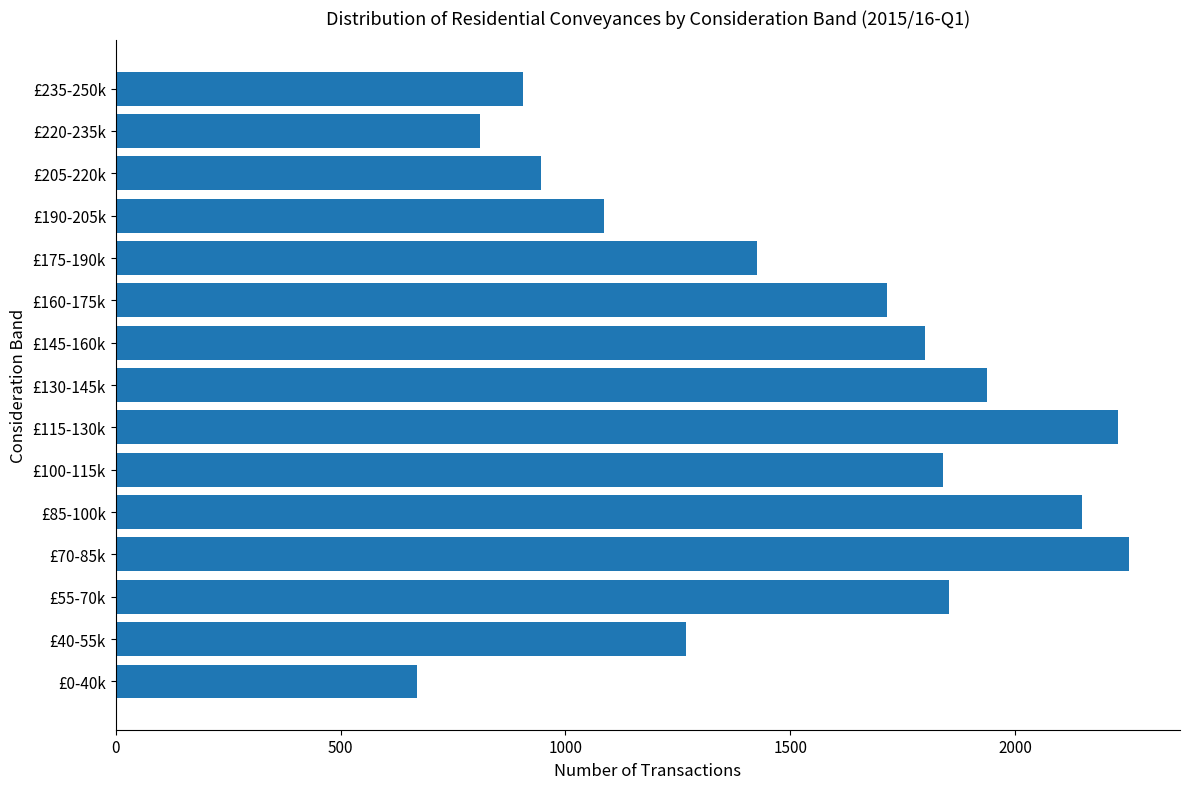

Read the value at £220-235k.

809